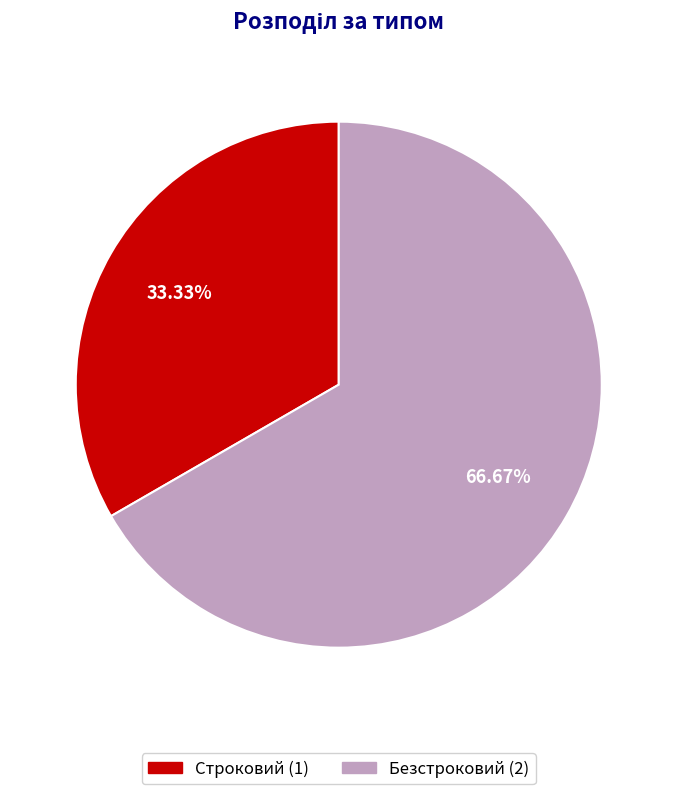

To the nearest percent, what portion does Безстроковий represent?

67%